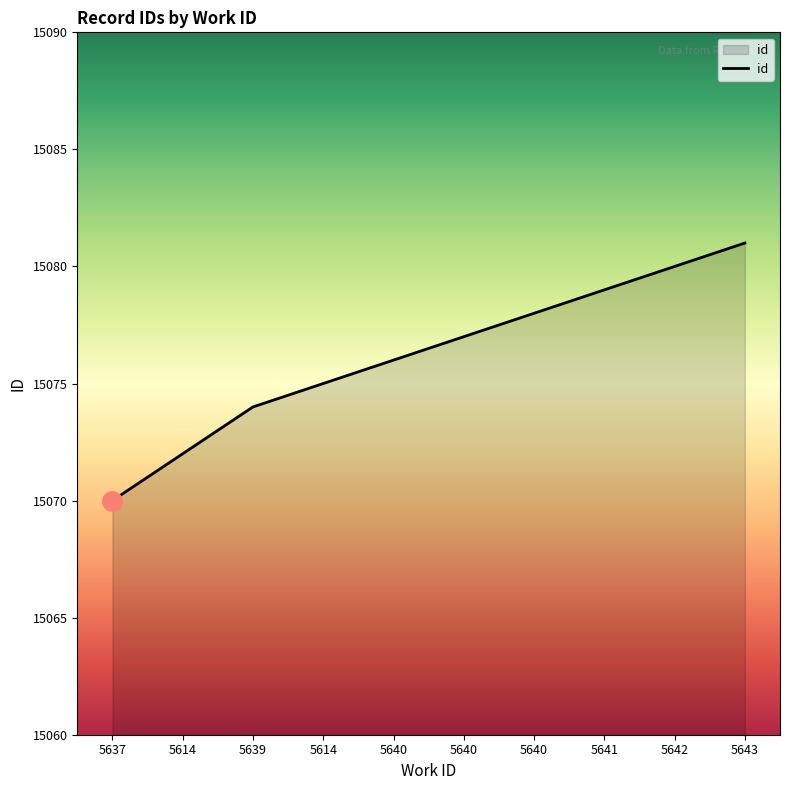

Rank the categories by value from lowest to highest.

5637, 5614, 5639, 5614, 5640, 5640, 5640, 5641, 5642, 5643